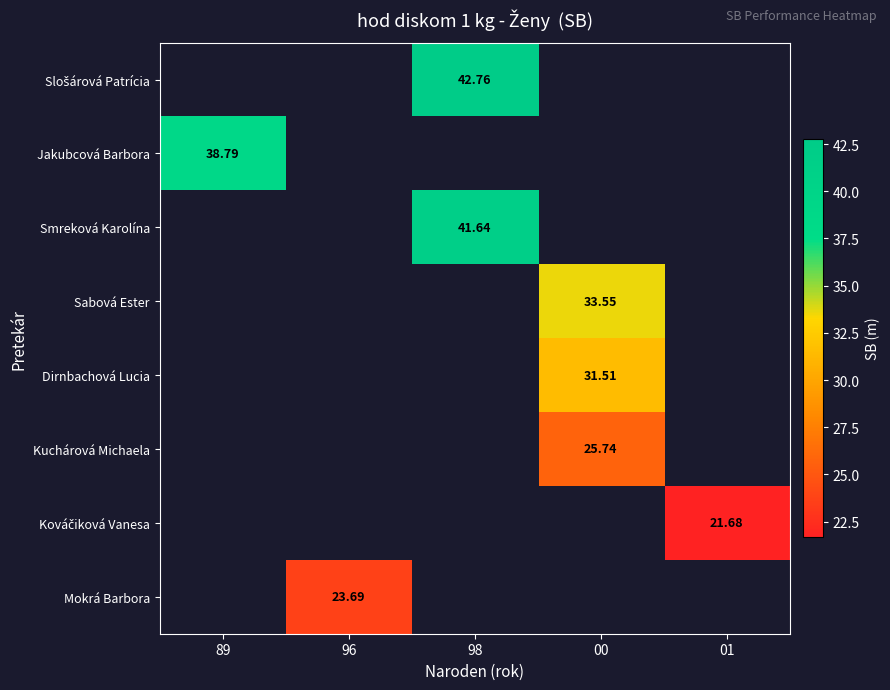

Count the number of categories in the chart.

5